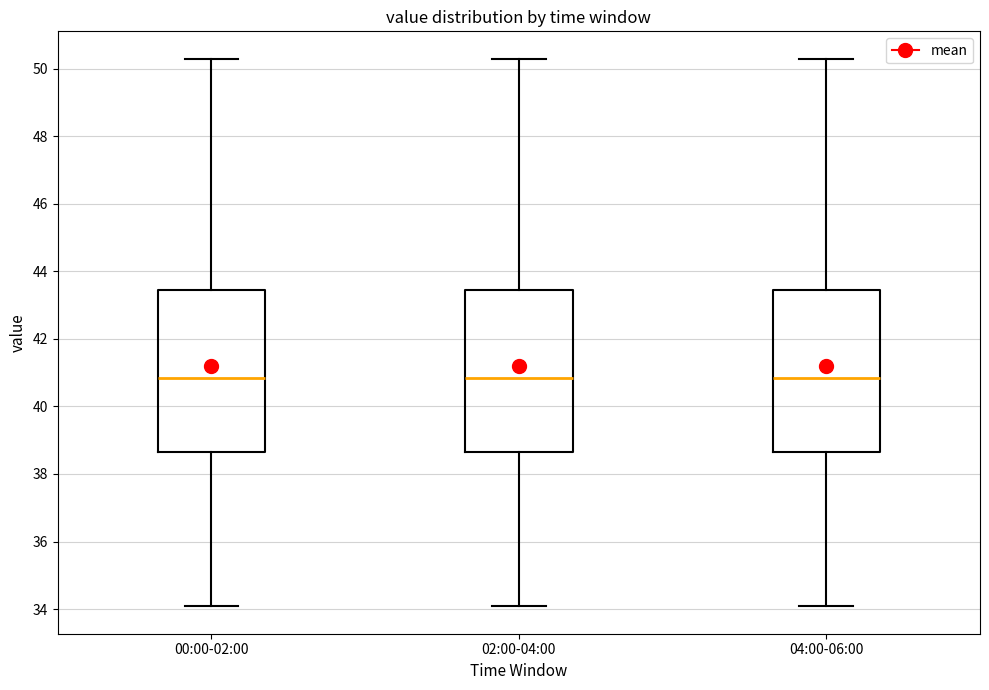

Reading left to right, transcribe this box plot: for each box, give where its median line is, the range the box spans, and where its two whiskers end, as read against the y-axis. The values are not printed on the chart, so give them approximately, as read against the axis.

00:00-02:00: median 40.8, box 38.6 to 43.4, whiskers 34.0 to 50.4
02:00-04:00: median 40.8, box 38.6 to 43.4, whiskers 34.0 to 50.4
04:00-06:00: median 40.8, box 38.6 to 43.4, whiskers 34.0 to 50.4